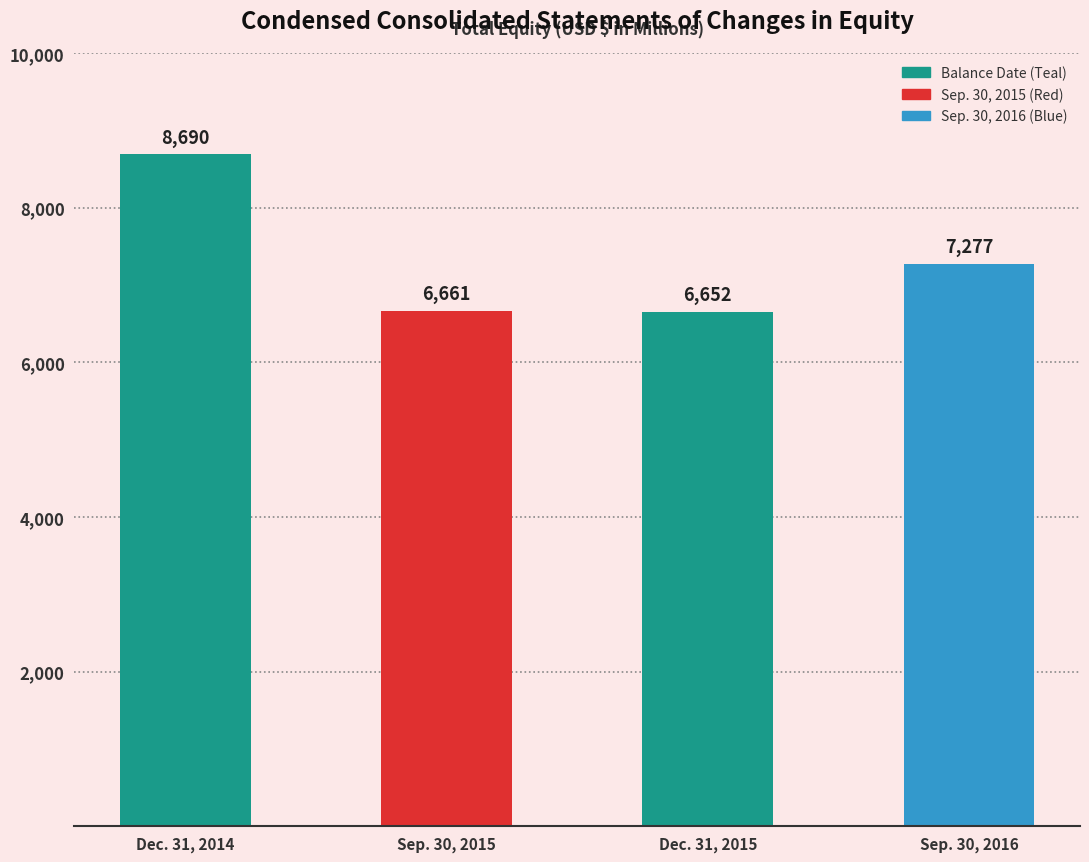

What is the minimum value shown in the chart?

6652